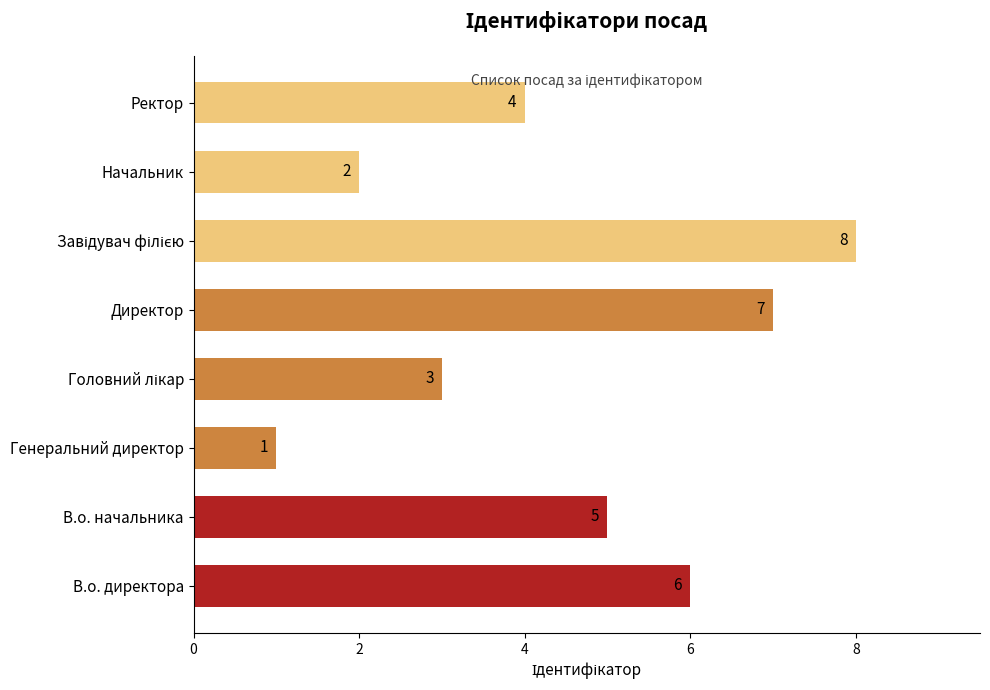

What is the maximum value shown in the chart?

8